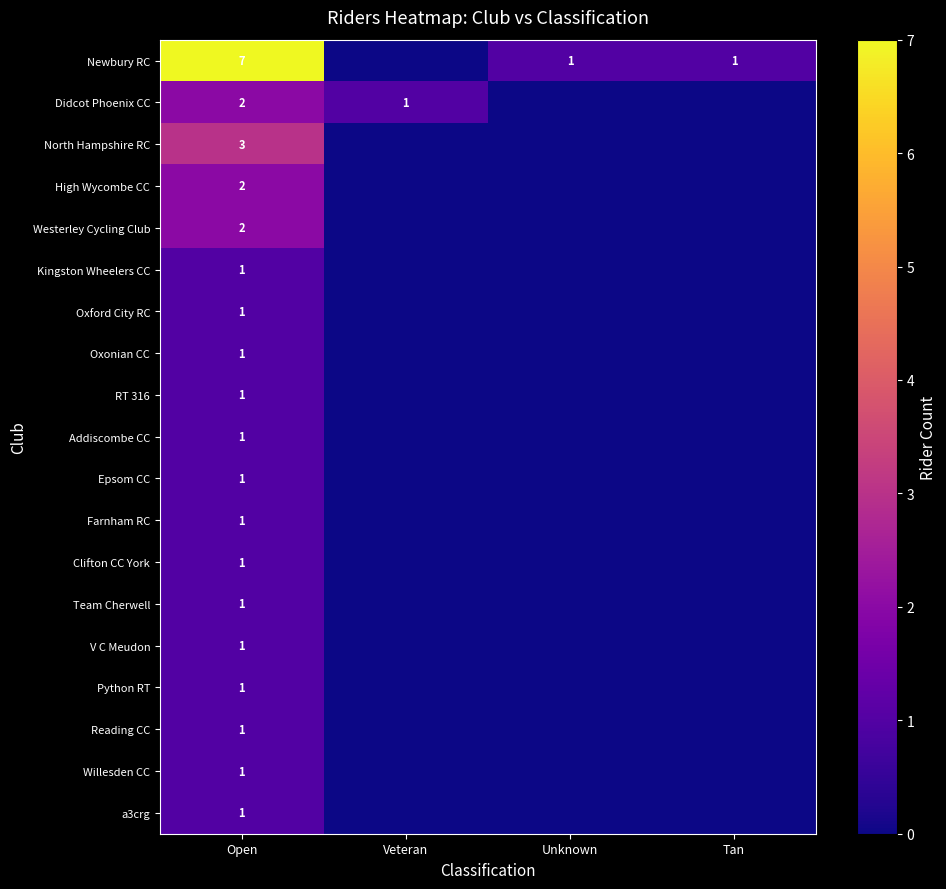

True or false: Farnham RC has a value of 1 at Open.

True